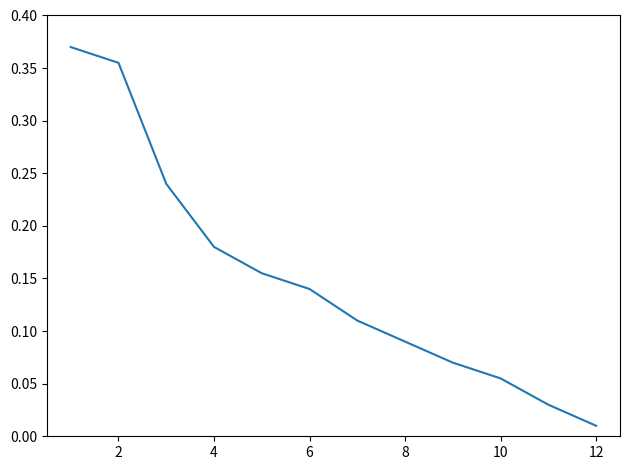

What is the average value?

0.2